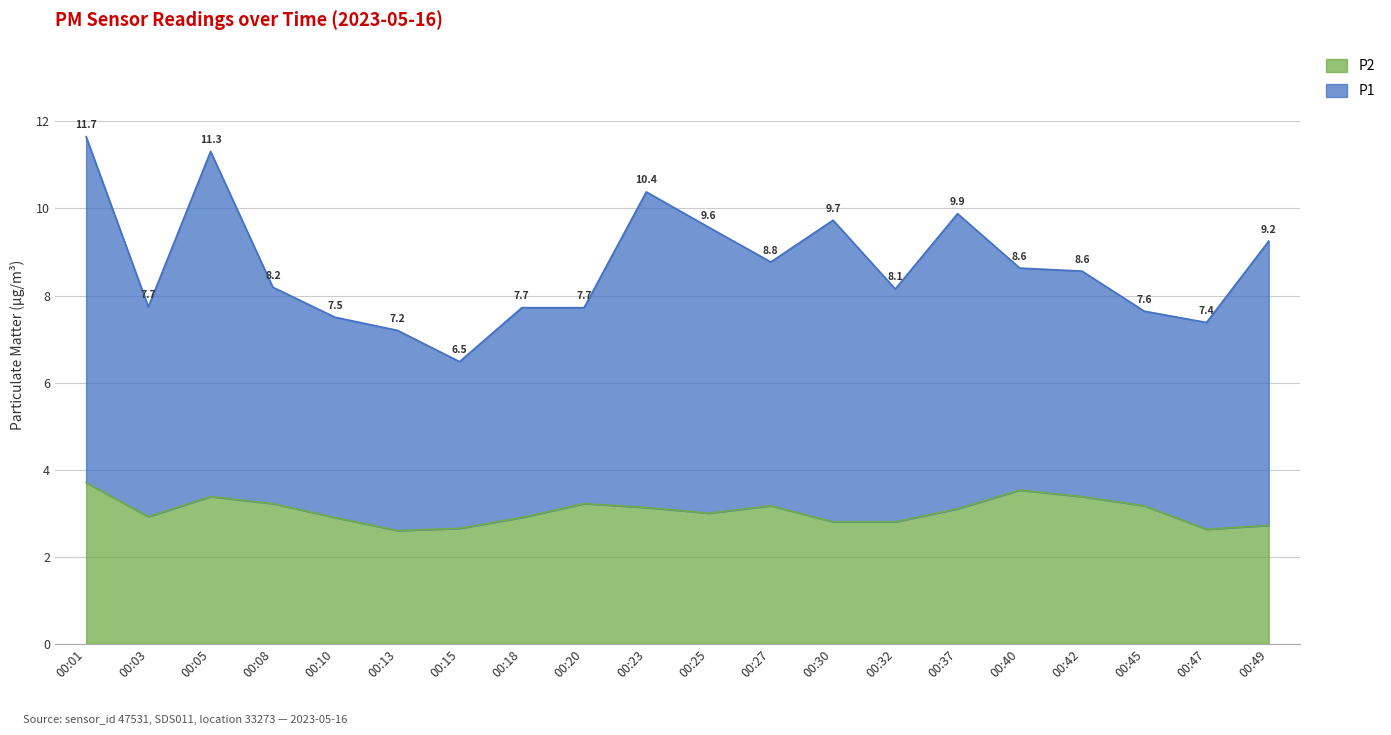

What is the difference between the maximum and minimum values?

1.1